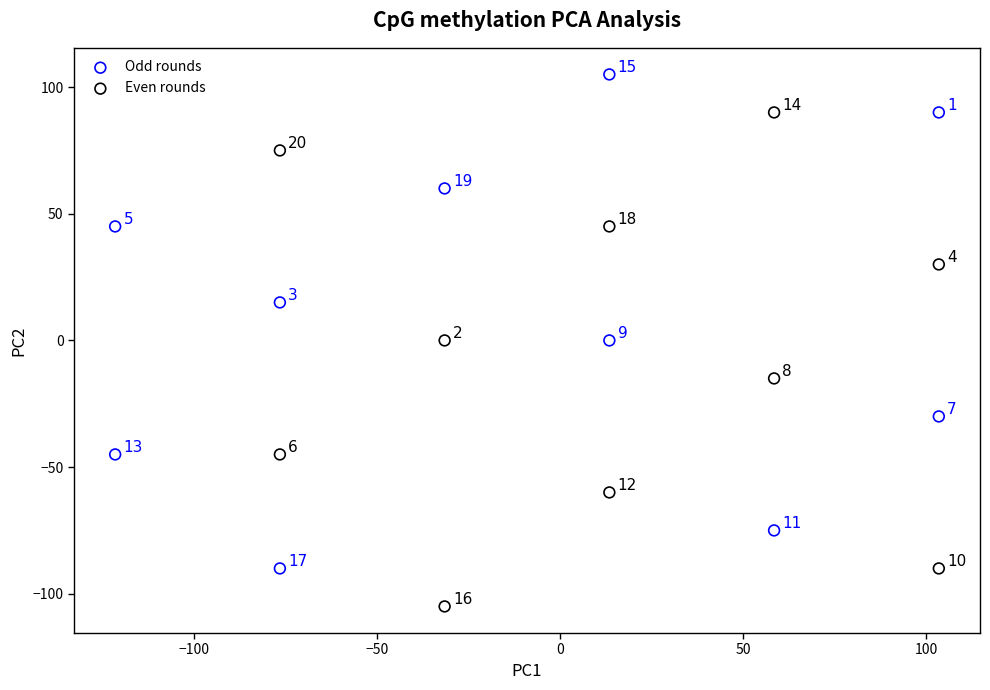

Which series contains the lowest Y value?

Even rounds